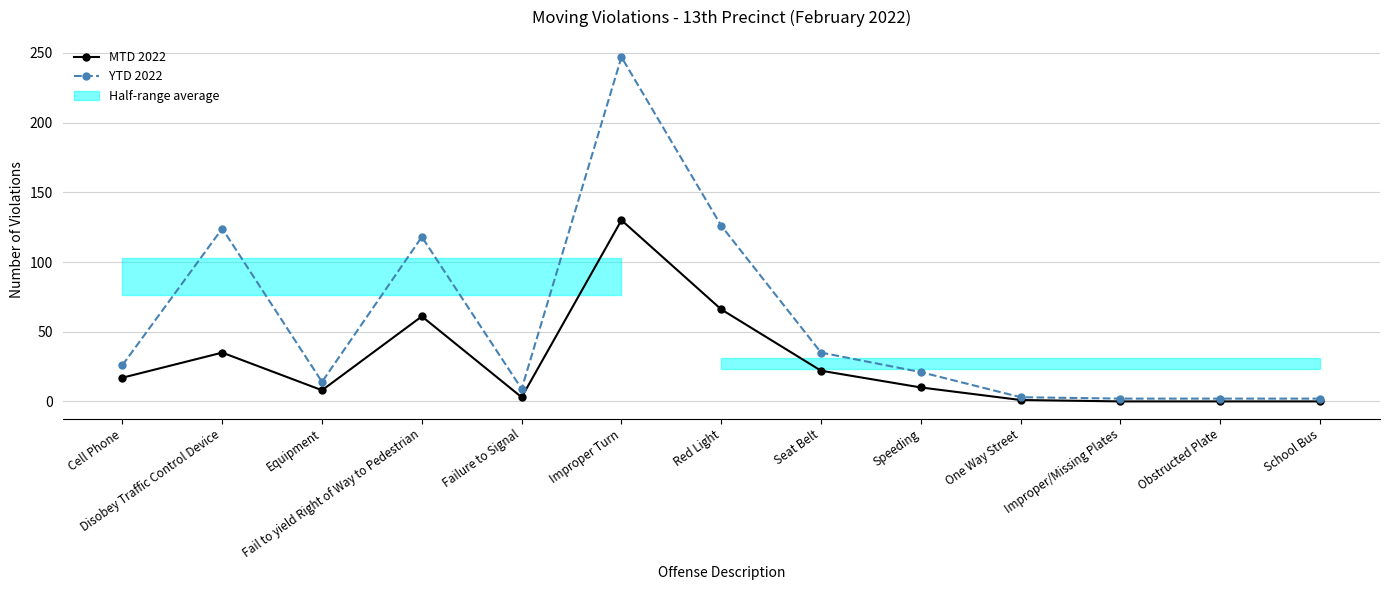

What is the maximum value for MTD 2022?

130